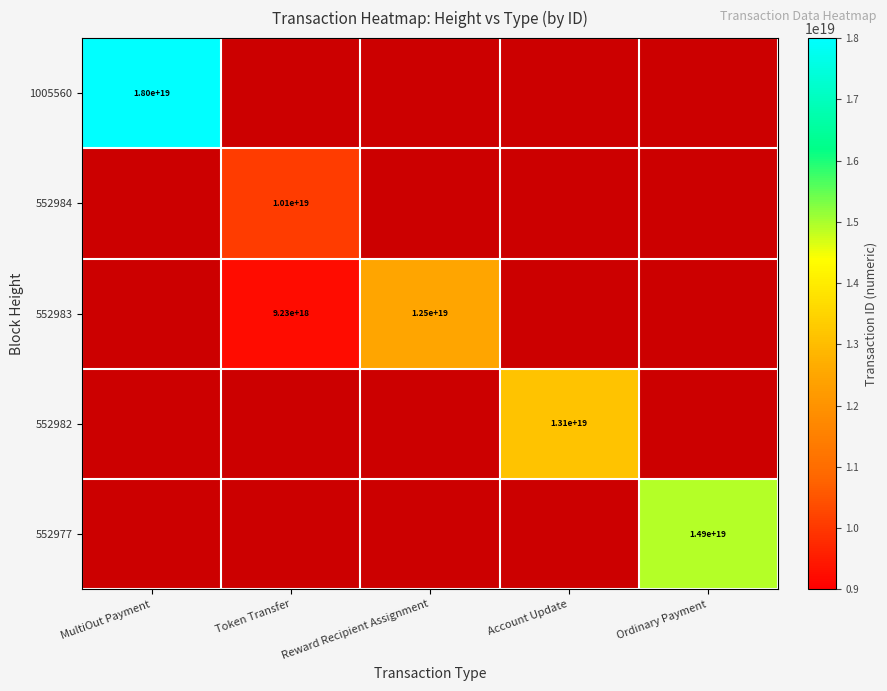

Is the value of 552982 at MultiOut Payment greater than the value of 552977 at Token Transfer?

No